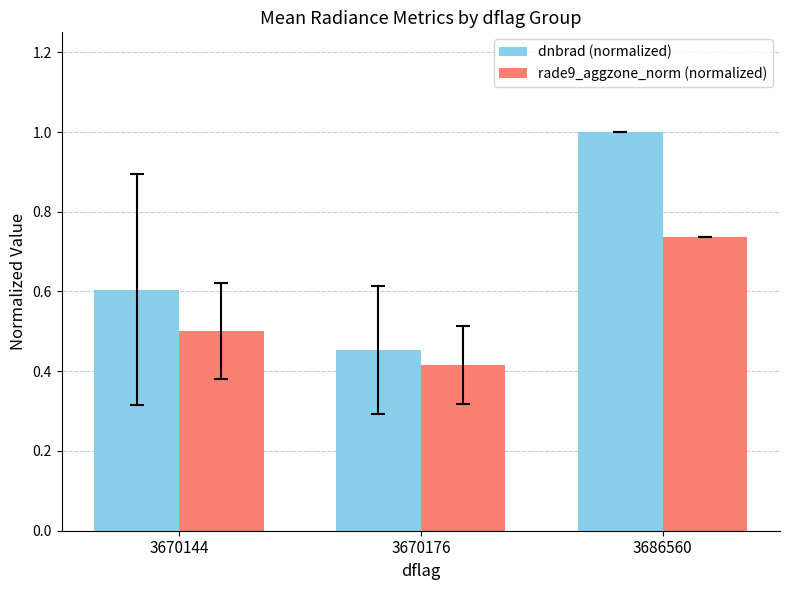

What is the difference between the highest and lowest values at 3686560?

0.3